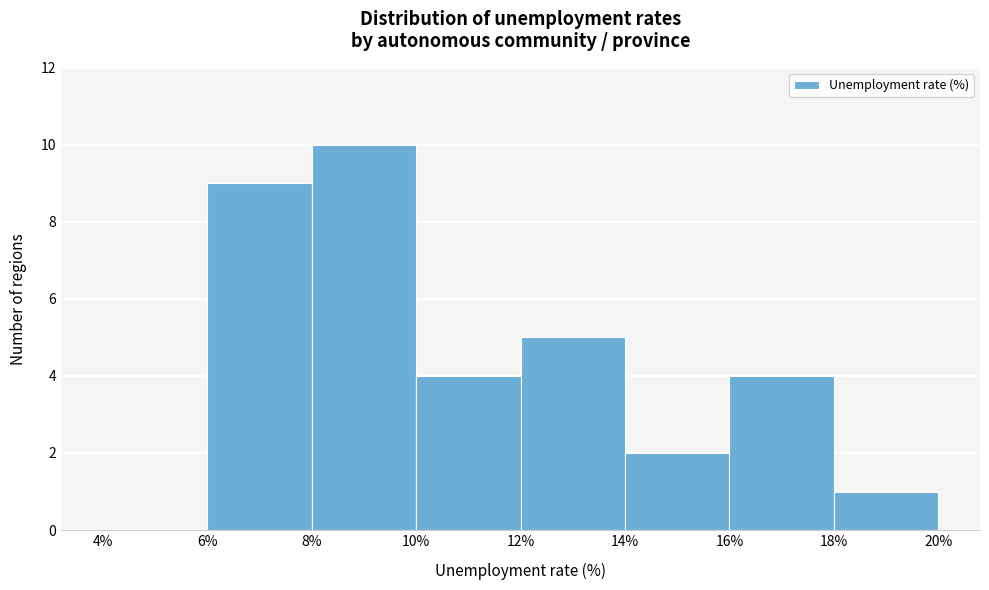

Reading left to right, list every bar in this chart as the range it spans on the x-axis followed by its height. The values are not printed on the chart, so give them approximately, as read against the axis.

4% to 6%: 0
6% to 8%: 9
8% to 10%: 10
10% to 12%: 4
12% to 14%: 5
14% to 16%: 2
16% to 18%: 4
18% to 20%: 1